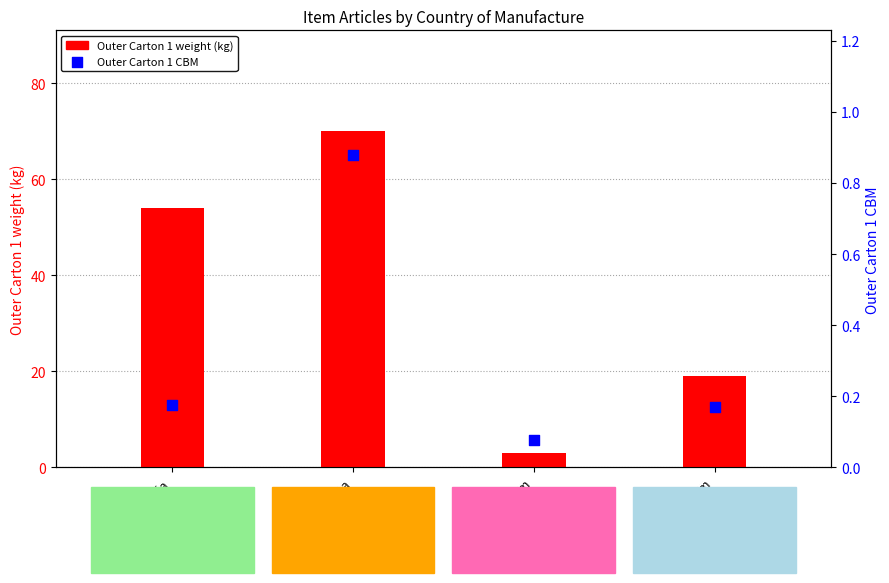

Which series contains the lowest Y value?

Outer Carton 1 CBM